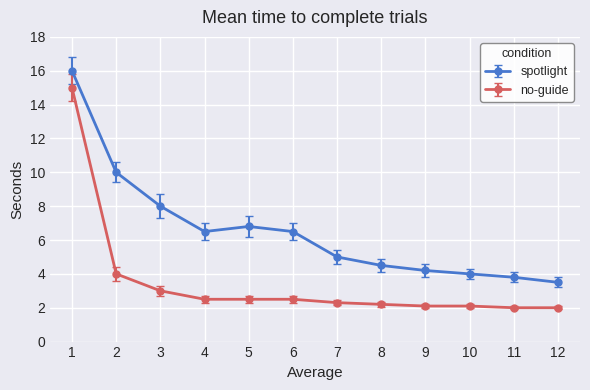

What value does the spotlight series have at 12?

3.5